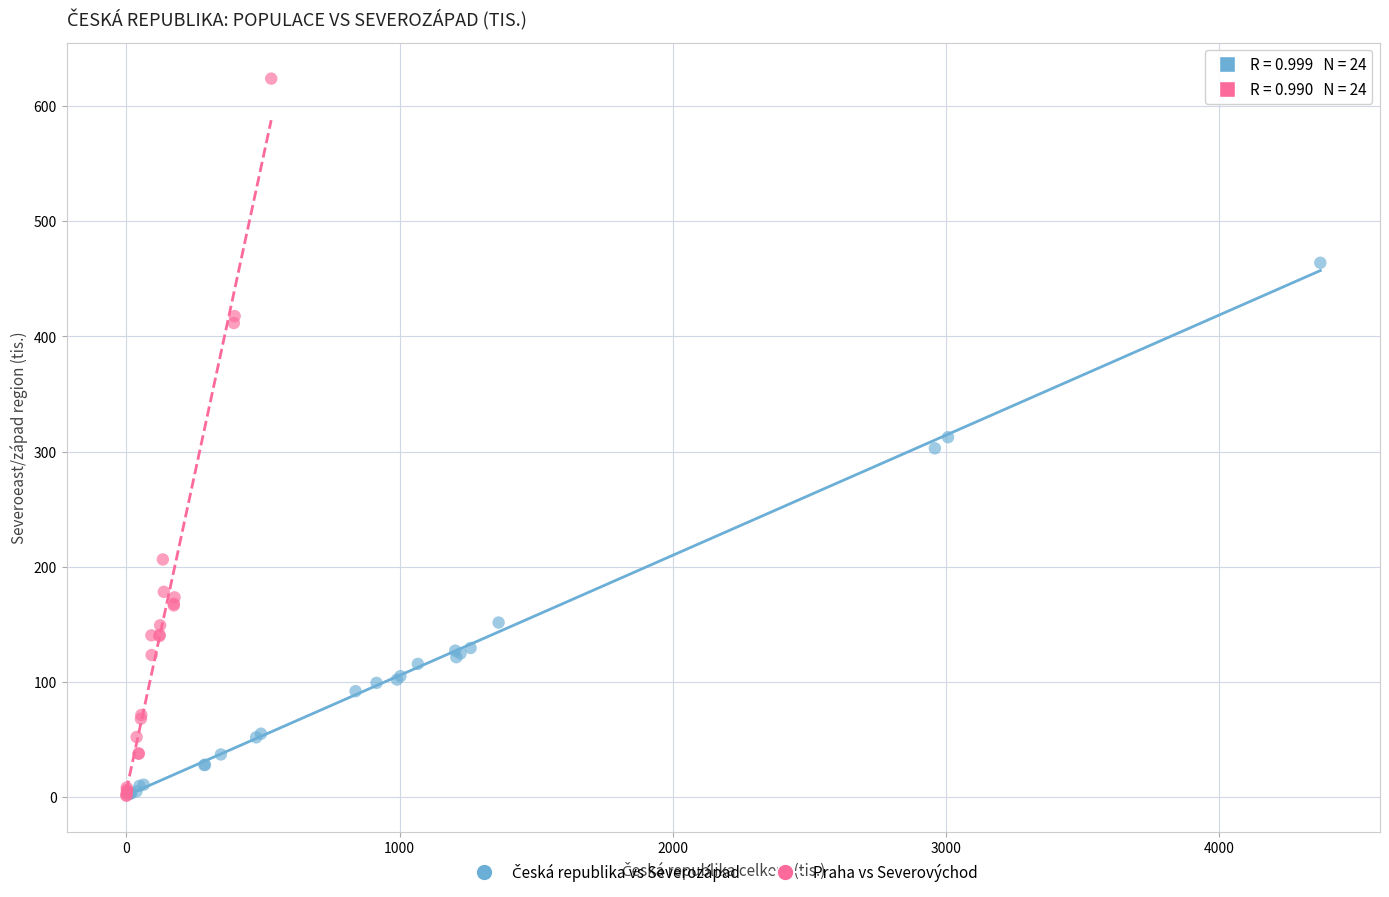

Which series reaches the maximum Y coordinate?

Praha vs Severovýchod